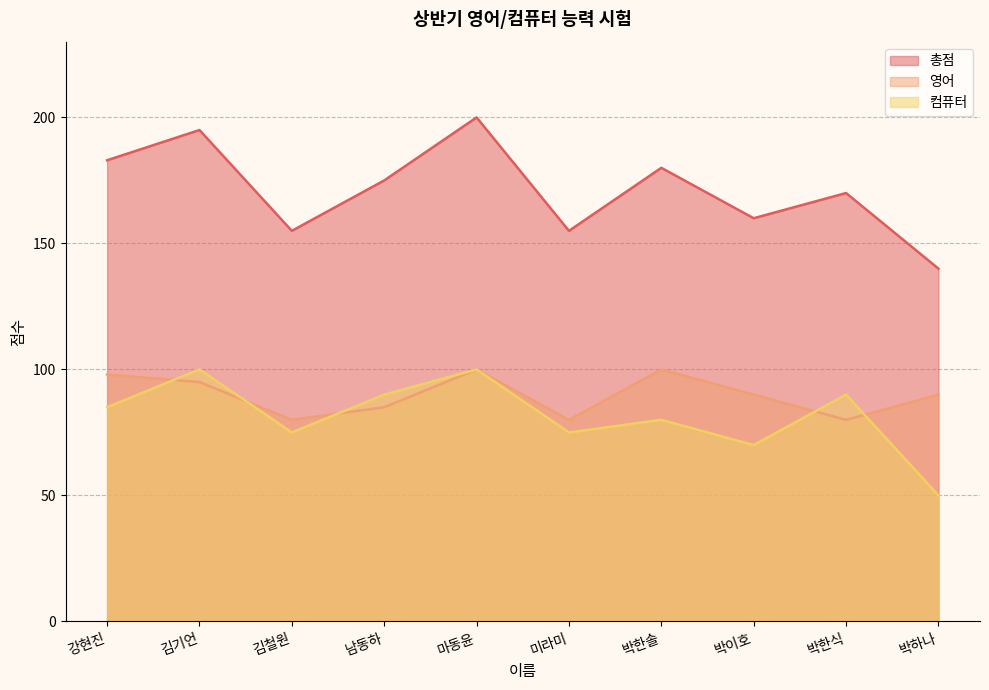

True or false: 컴퓨터 has more than 2 points higher than both neighbors.

True